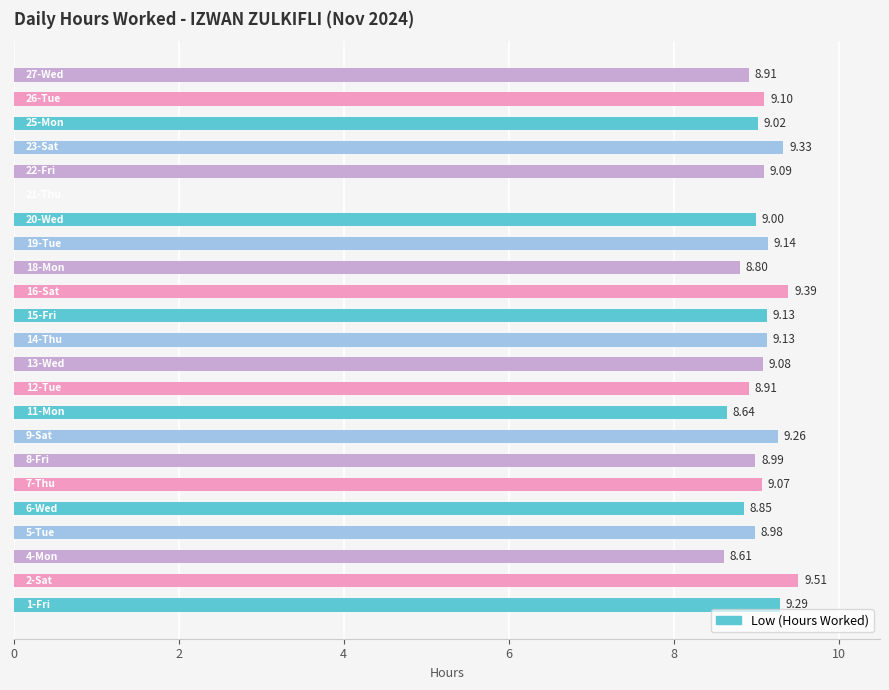

What is the sum of all values?

199.2